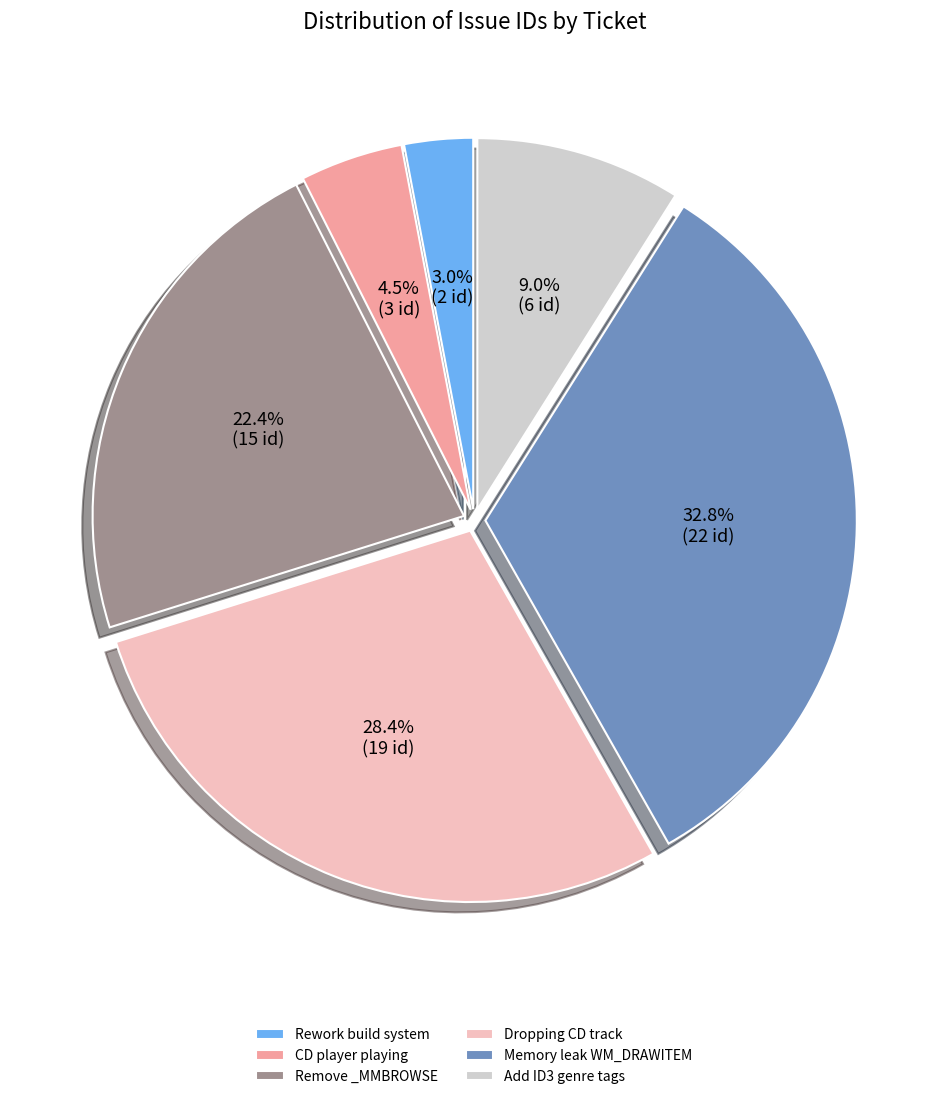

What is the total percentage of Add ID3 genre tags and Memory leak WM_DRAWITEM?

41.8%